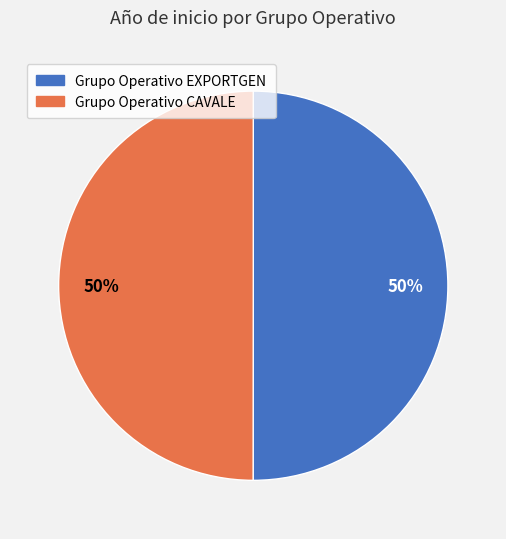

Approximately how many times larger is the value at Grupo Operativo EXPORTGEN compared to Grupo Operativo CAVALE?

1.0